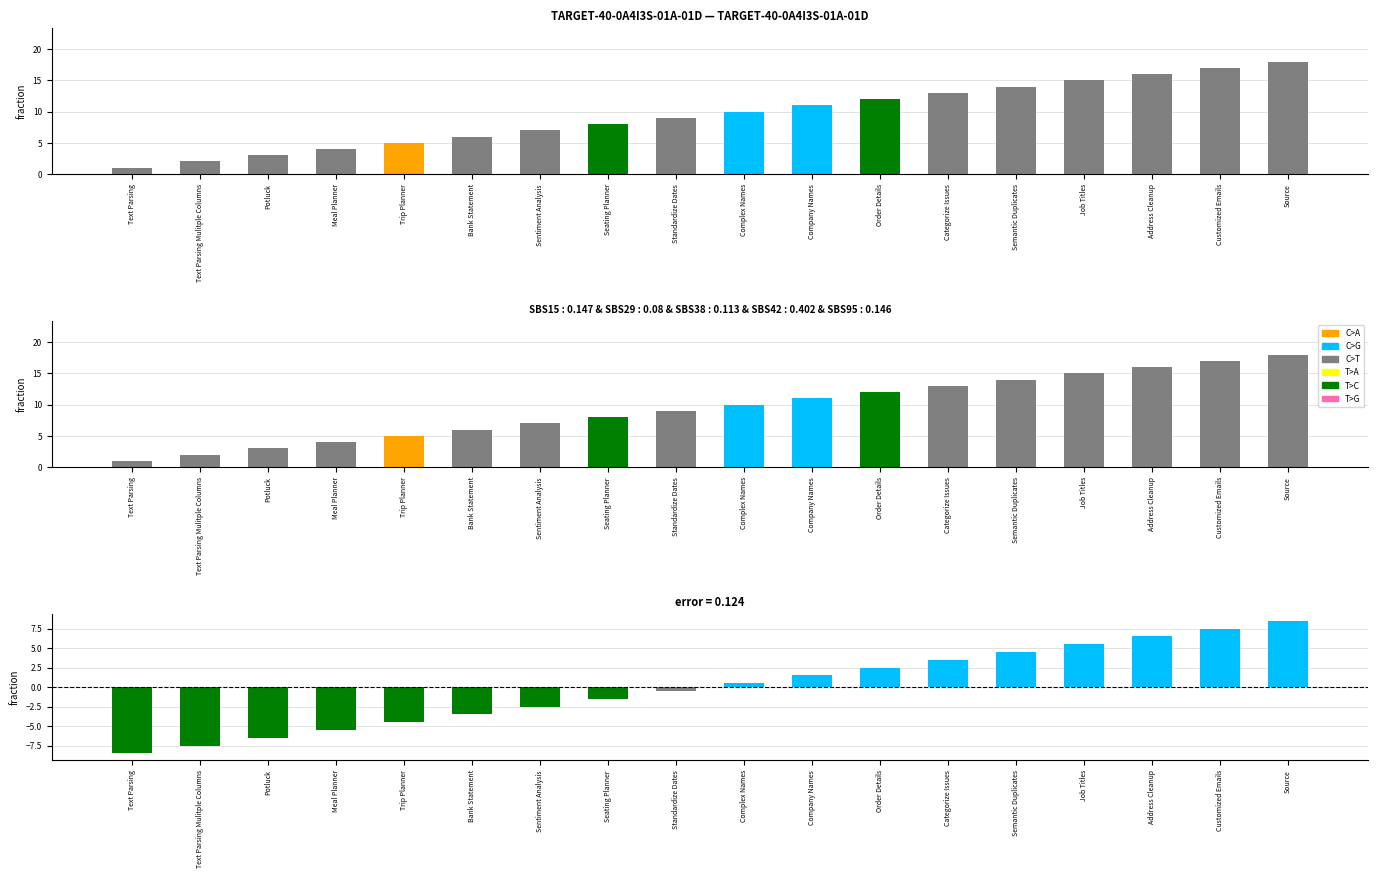

Between Potluck and Text Parsing Mulitple Columns, which is larger?

Potluck